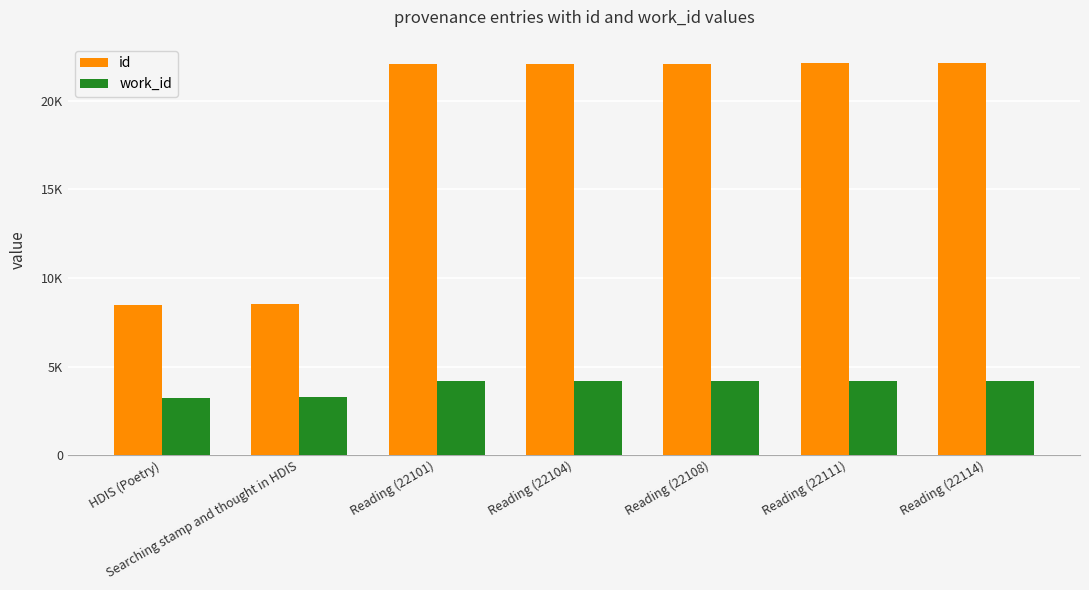

What is the label of the 3rd bar from the right?

Reading (22108)